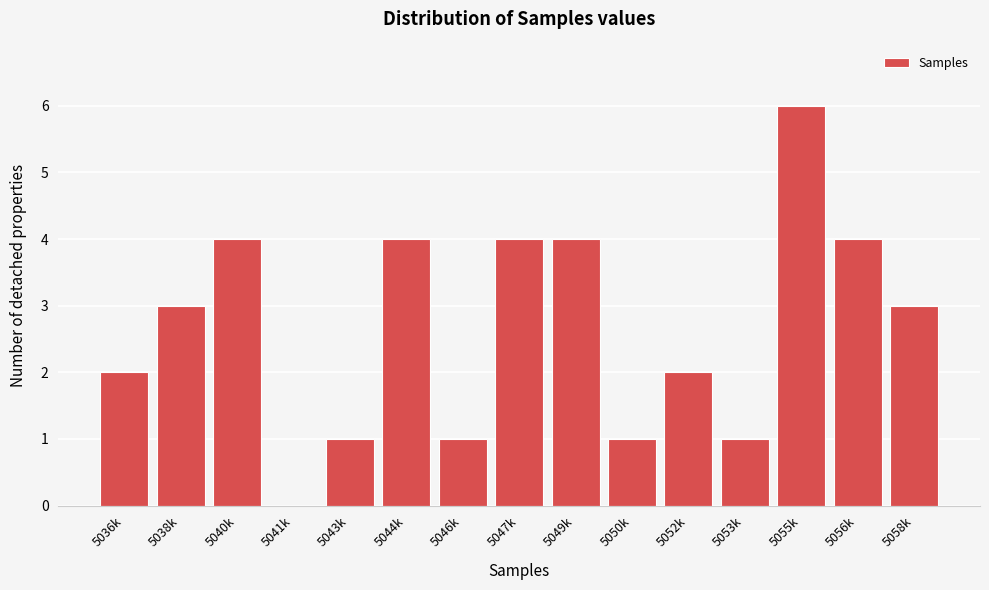

Reading right to left, list all the values displayed in this chart.

5058k=3	5056k=4	5055k=6	5053k=1	5052k=2	5050k=1	5049k=4	5047k=4	5046k=1	5044k=4	5043k=1	5041k=0	5040k=4	5038k=3	5036k=2